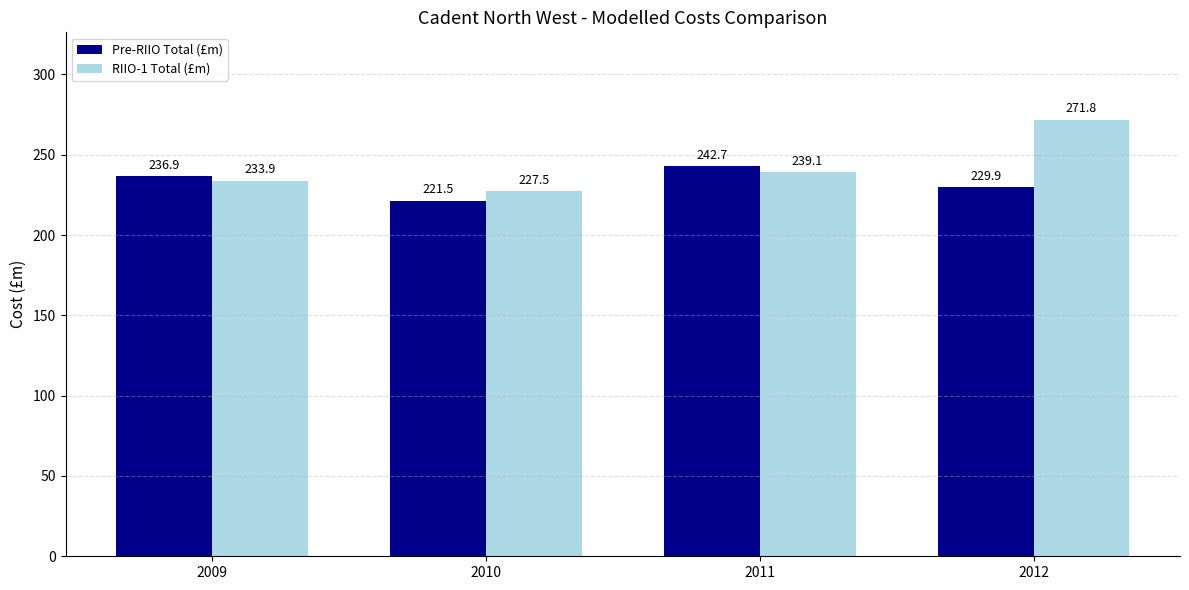

At which label does Pre-RIIO Total (£m) first exceed 236?

2009